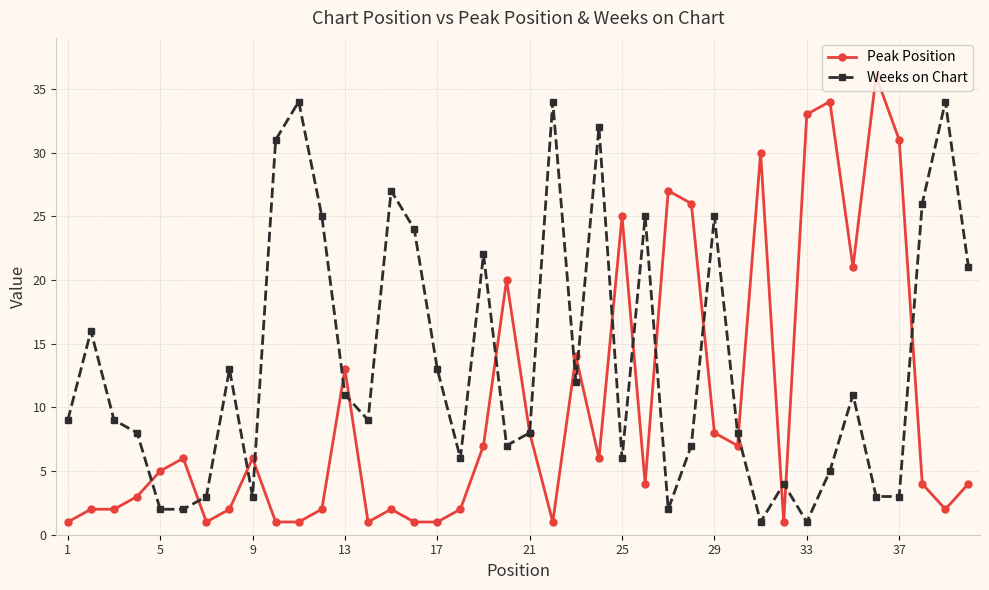

True or false: Weeks on Chart and Peak Position cross at least once.

True